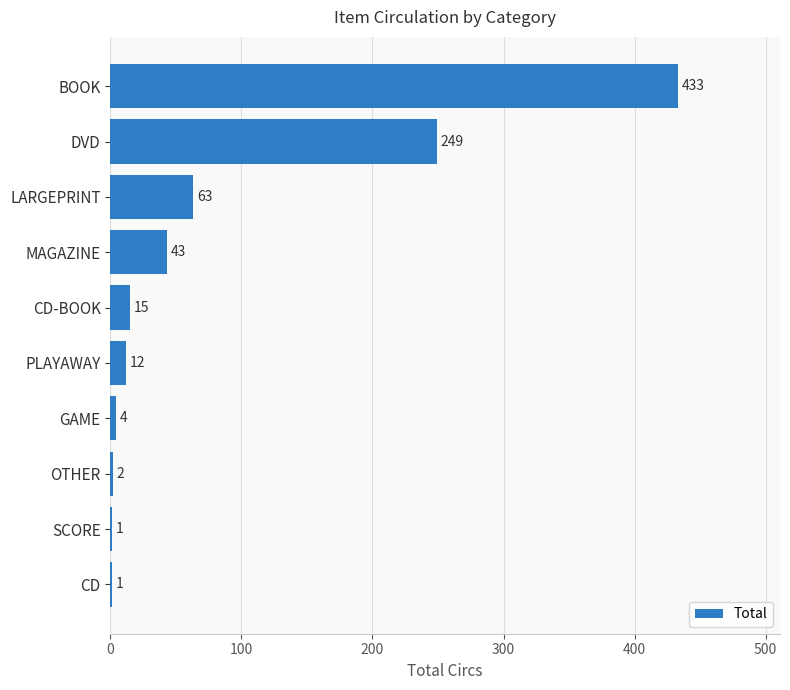

At which category does the chart reach its peak across all series?

BOOK